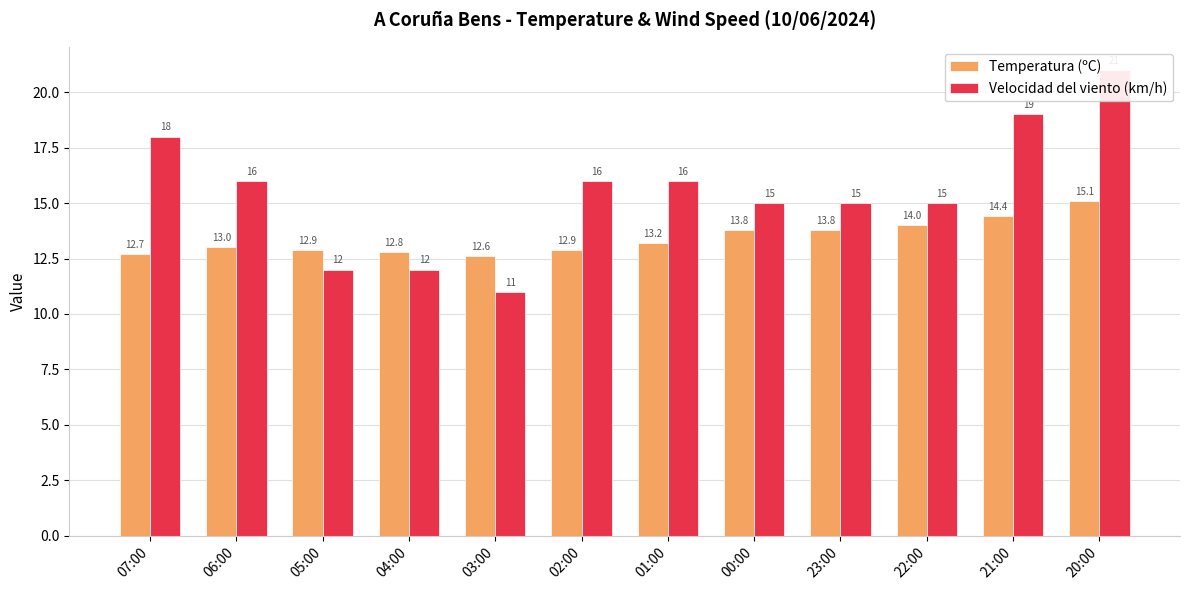

What are all the series names shown in the legend?

Temperatura (ºC), Velocidad del viento (km/h)